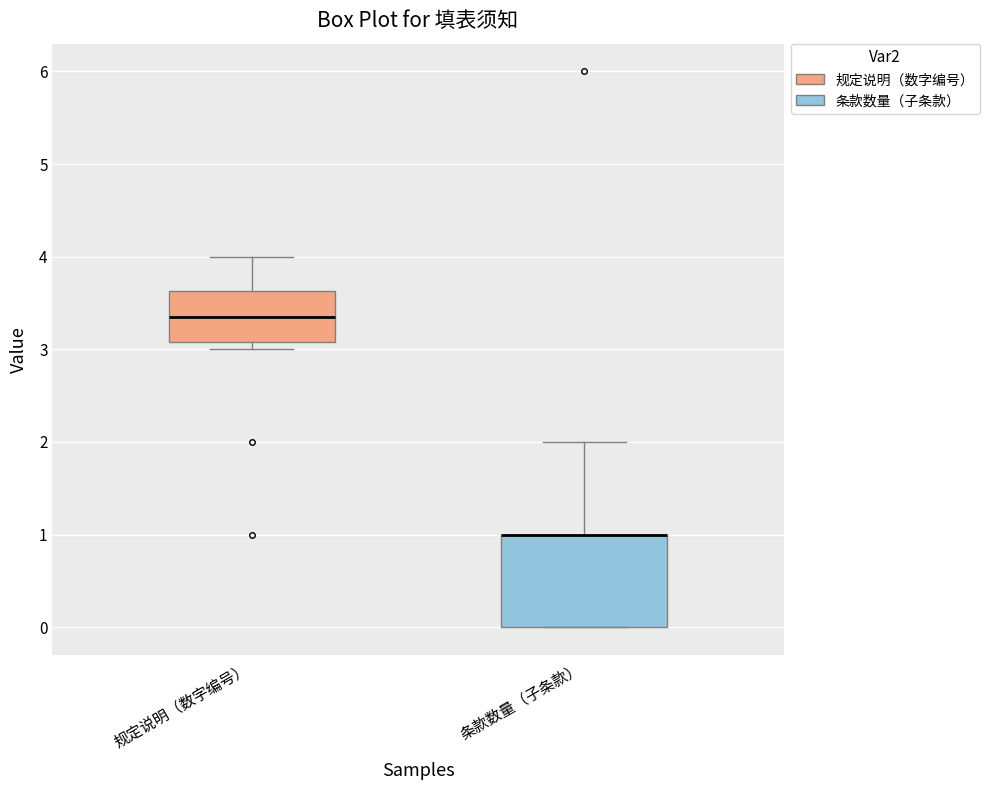

Reading left to right, read every box against the y-axis: the position of its median line, the range the box covers, and the ends of its whiskers. The values are not printed on the chart, so give them approximately, as read against the axis.

规定说明（数字编号）: median 3.4, box 3.1 to 3.6, whiskers 3.0 to 4.0
条款数量（子条款）: median 1.0 (drawn on the box's upper edge), box 0.0 to 1.0, whiskers 0.0 to 2.0